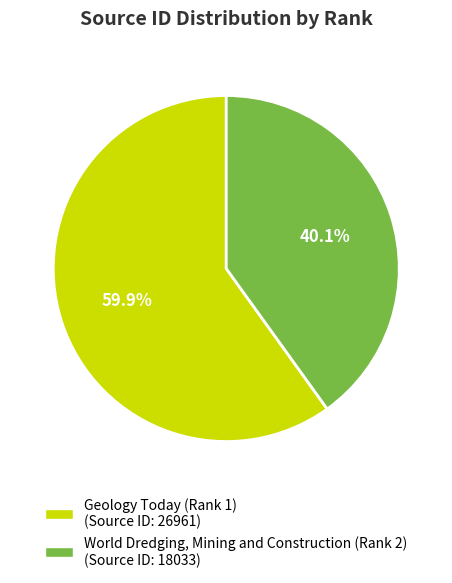

To the nearest percent, what is the combined percentage of World Dredging, Mining and Construction (Rank 2) and Geology Today (Rank 1)?

100%